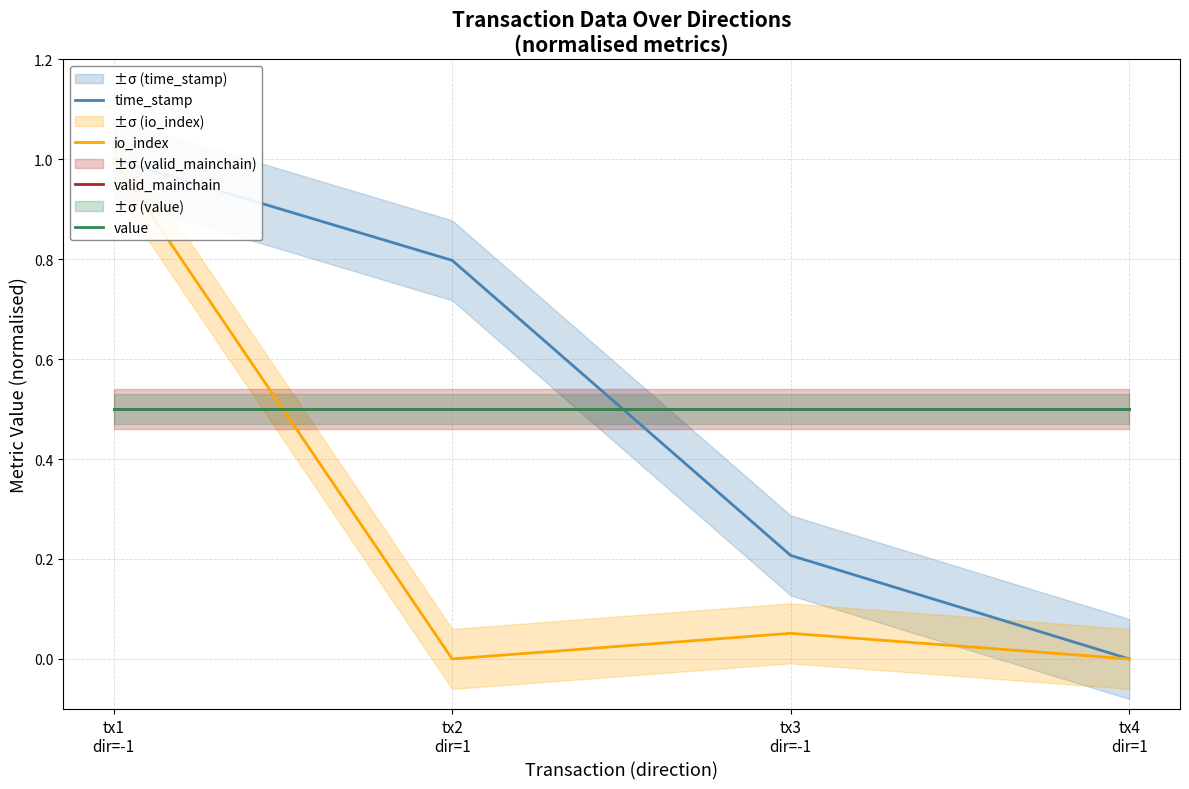

Which label corresponds to the largest value in the chart?

tx1
dir=-1